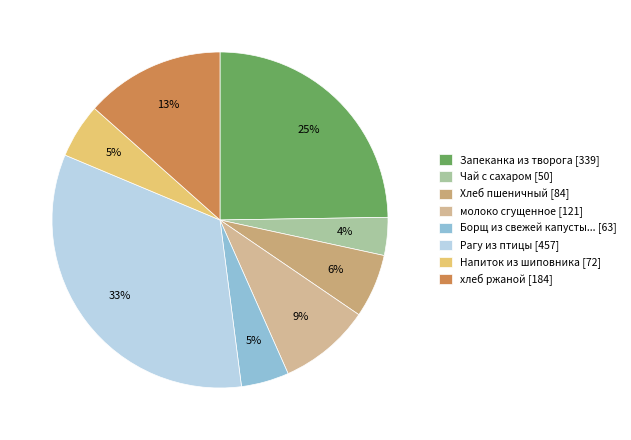

Which slice is the smallest?

Чай с сахаром [50]